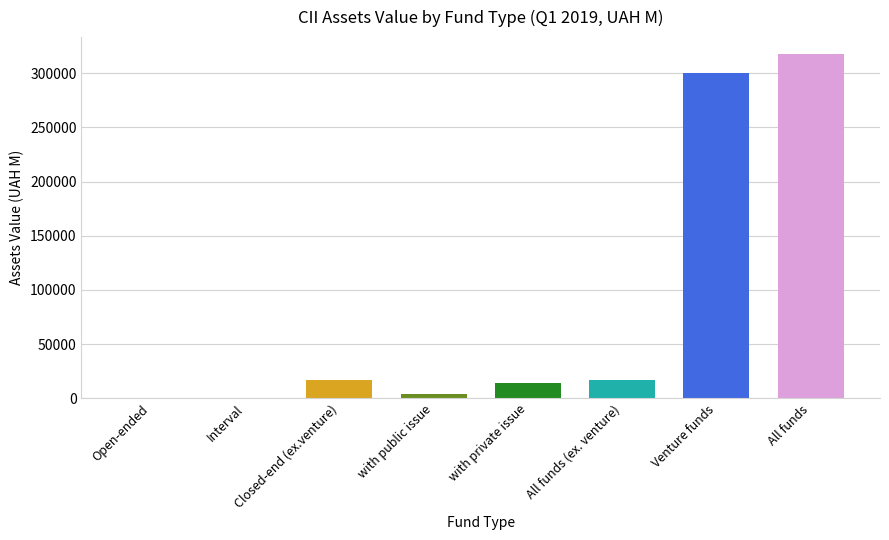

How many values are below 17031?

4